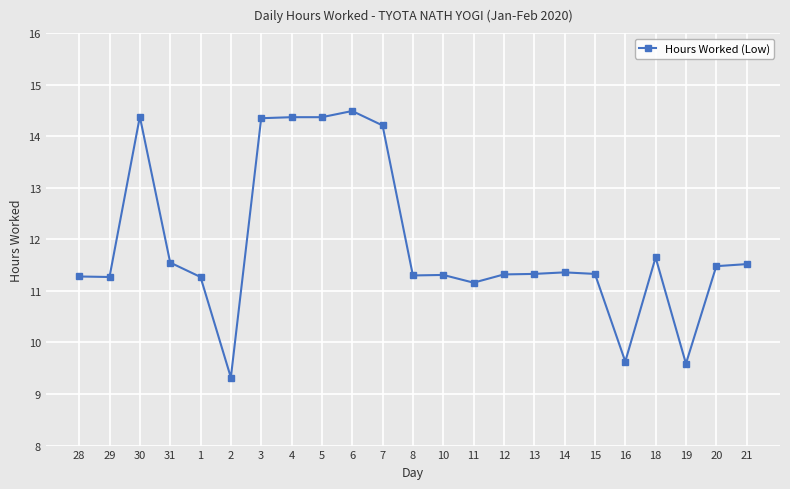

What position from the left is 5?

9